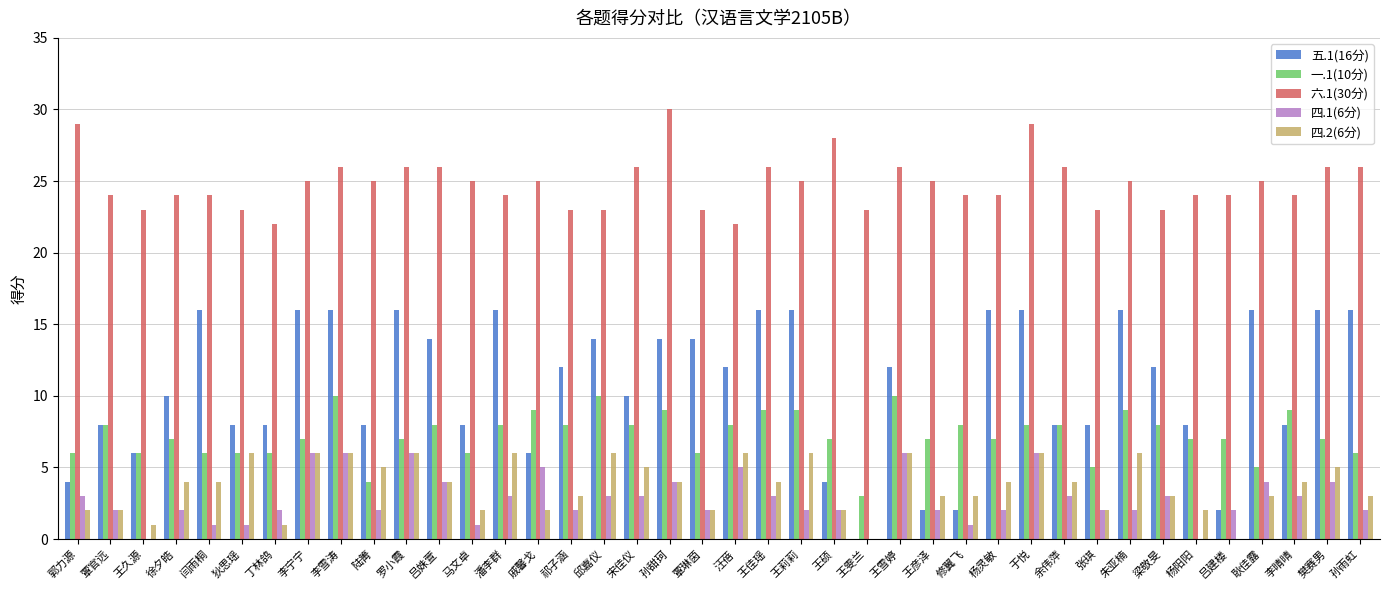

What is the sum of the 四.1(6分) values at 覃琳茵 and 吕姝萱?

6